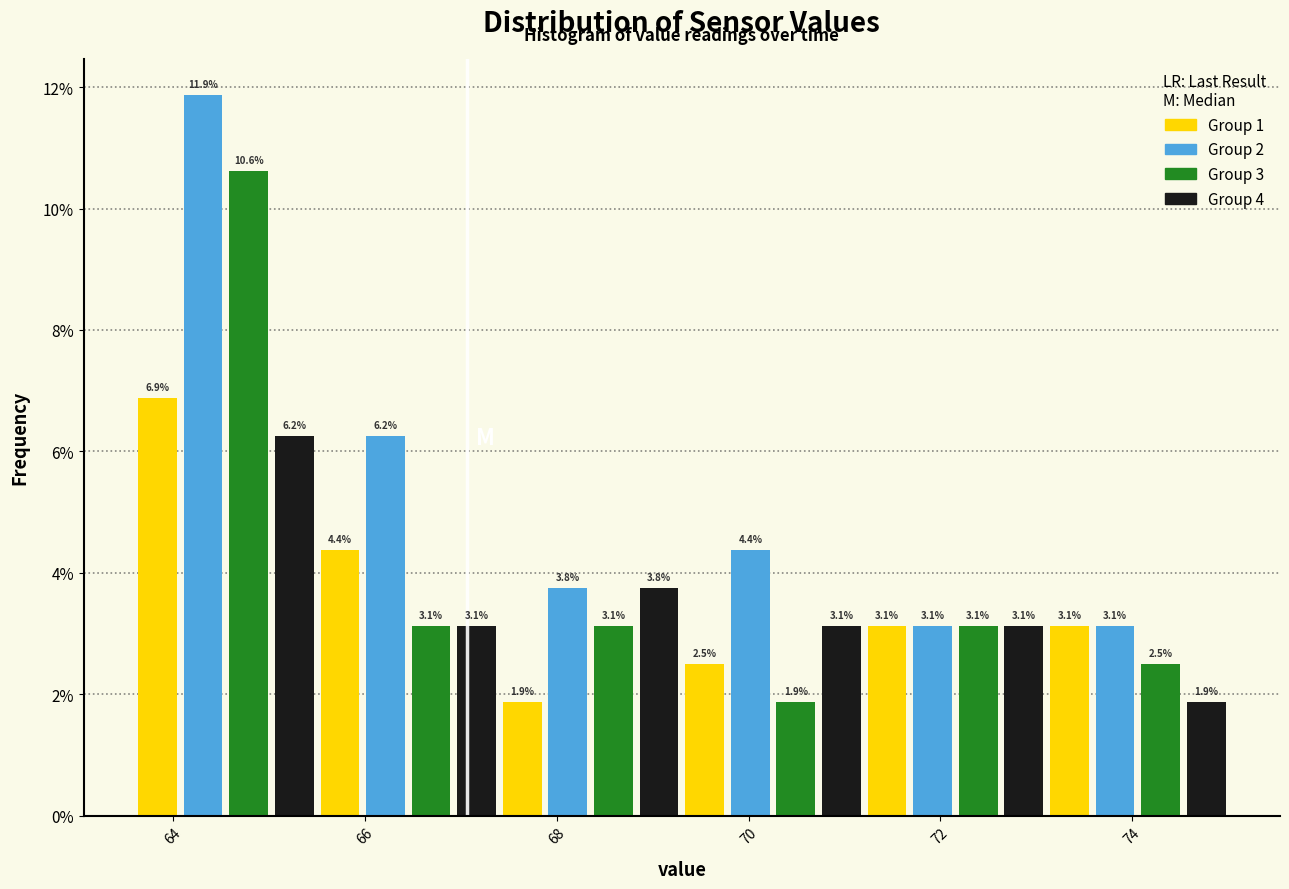

Around what value on the x-axis is the tallest bar? Give the approximate position of its centre, as read against the axis.

64.4